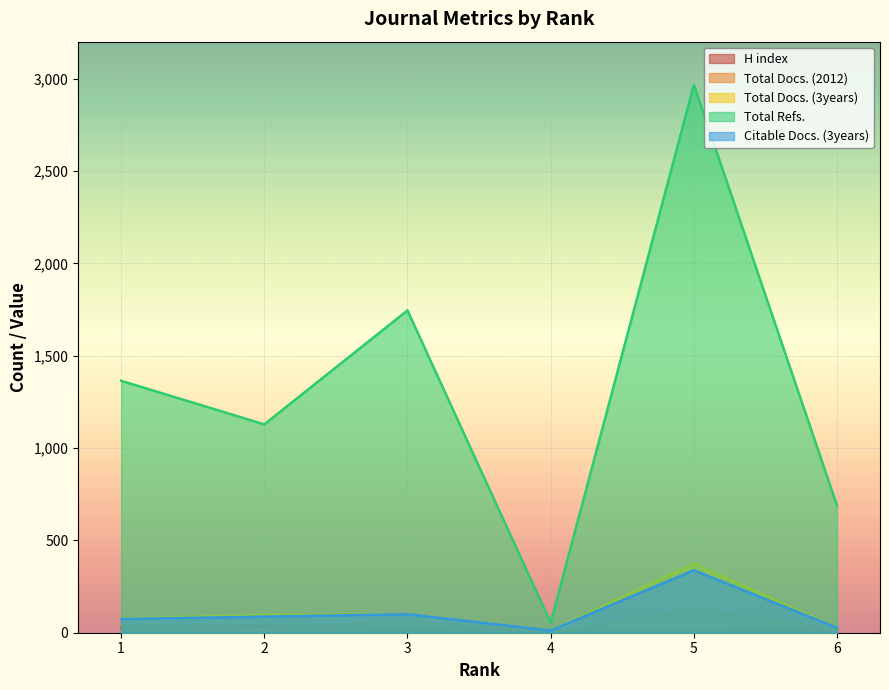

True or false: Total Docs. (3years) and Total Docs. (2012) intersect in this chart.

False